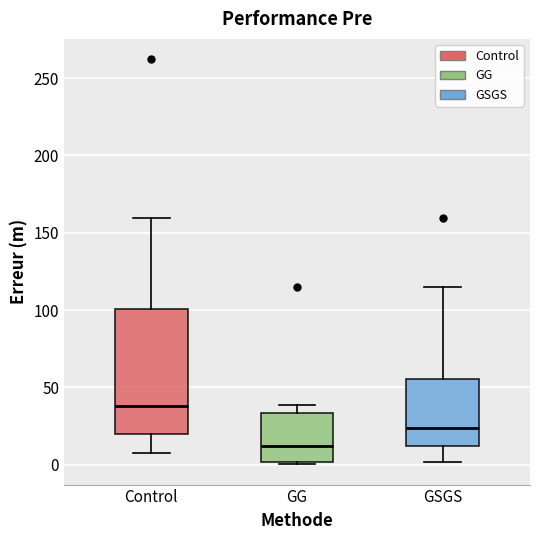

Comparing the boxes themselves (not the whiskers), which one is the tallest?

Control